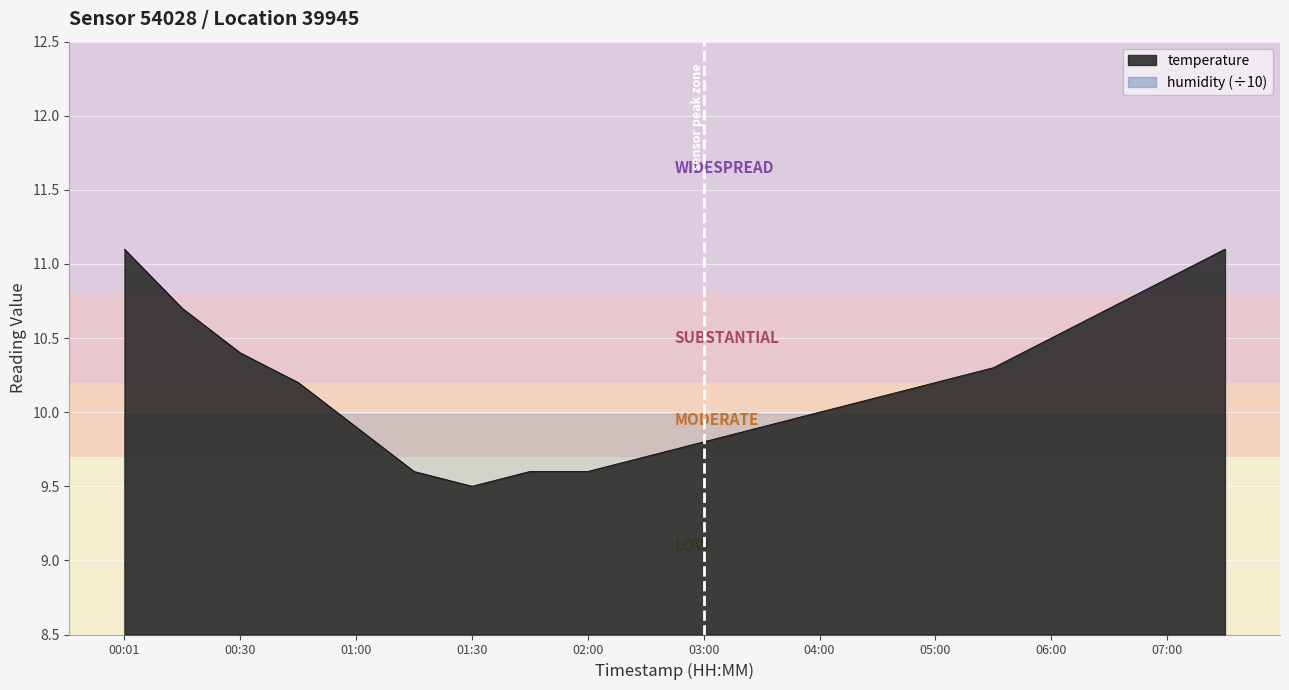

Reading right to left, what are all the values shown in this chart?

07:30=11.1	07:00=10.9	06:30=10.7	06:00=10.5	05:30=10.3	05:00=10.2	04:30=10.1	04:00=10.0	03:30=9.9	03:00=9.8	02:30=9.7	02:00=9.6	01:37=9.6	01:30=9.5	01:15=9.6	01:00=9.9	00:46=10.2	00:30=10.4	00:16=10.7	00:01=11.1